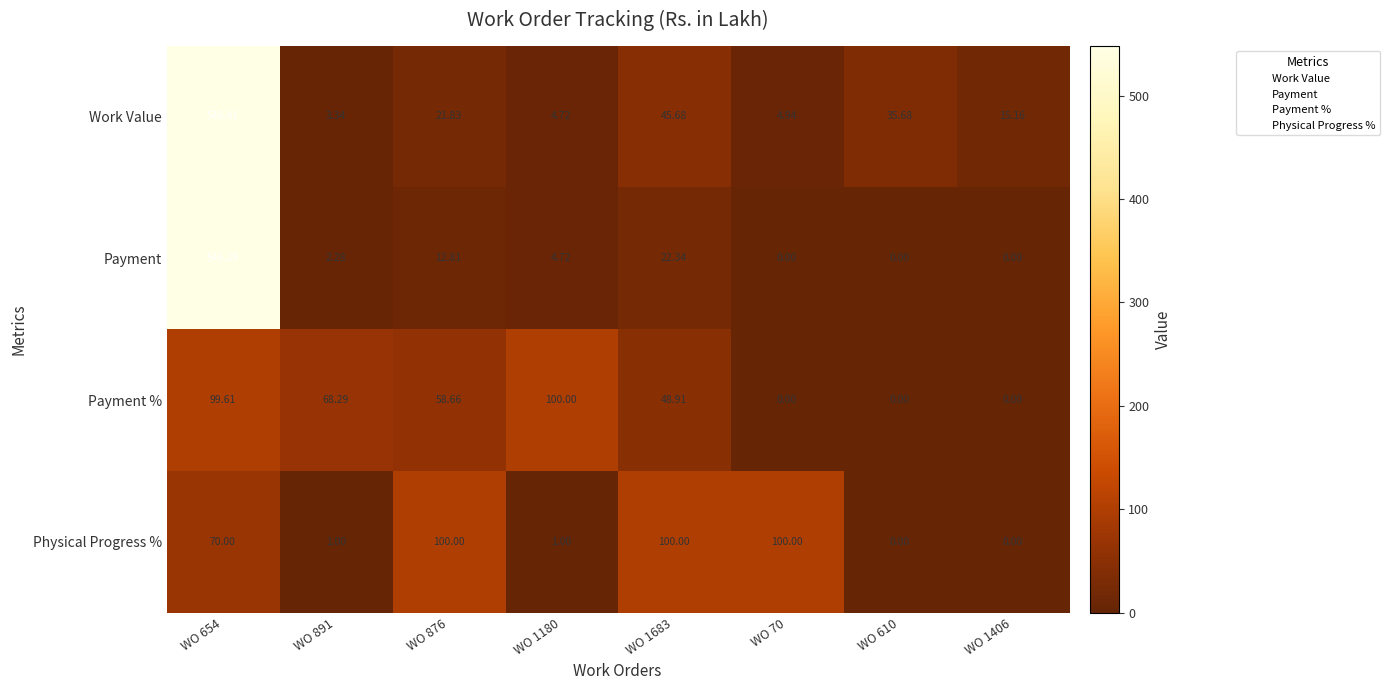

What is the greatest value displayed?

548.4